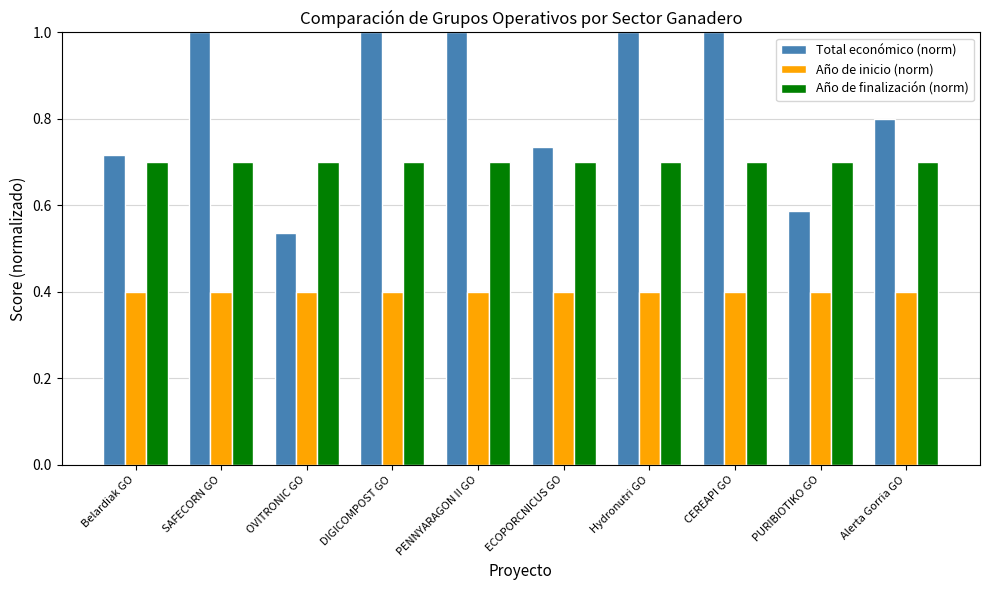

What is the sum of the Total económico (norm) values at OVITRONIC GO and ECOPORCNICUS GO?

1.3